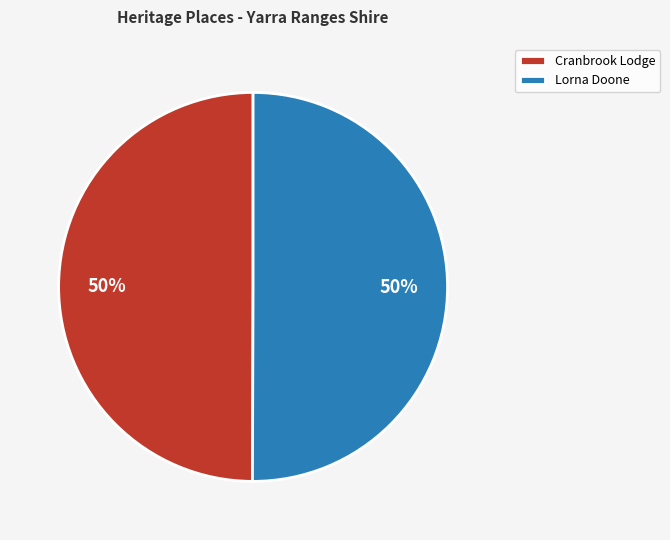

To the nearest percent, what portion does Lorna Doone represent?

50%